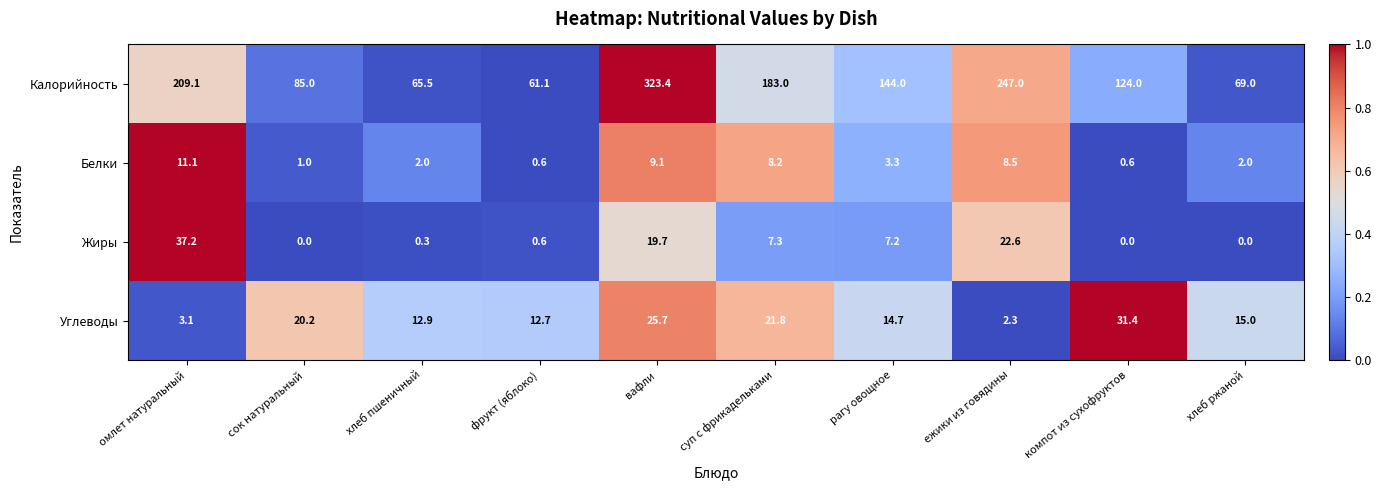

True or false: Углеводы has a value of 31.4 at компот из сухофруктов.

True